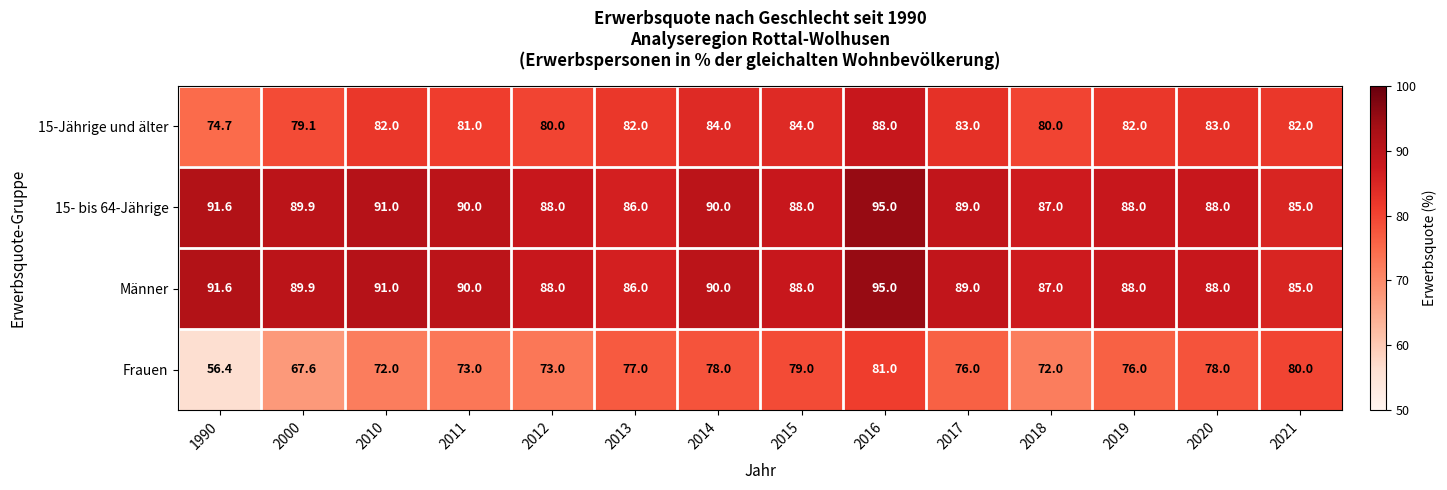

At which category is the sum across all series the highest?

2016